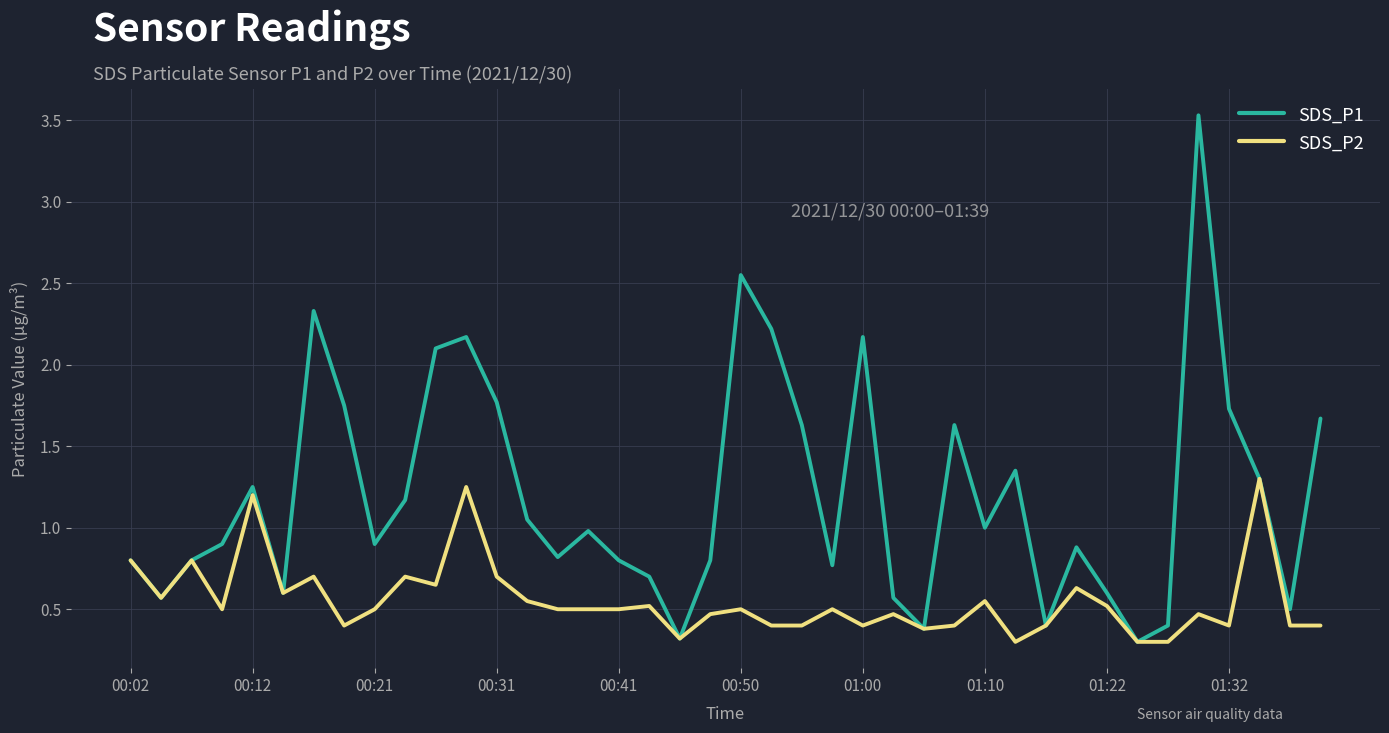

What is the maximum value for SDS_P2?

1.3